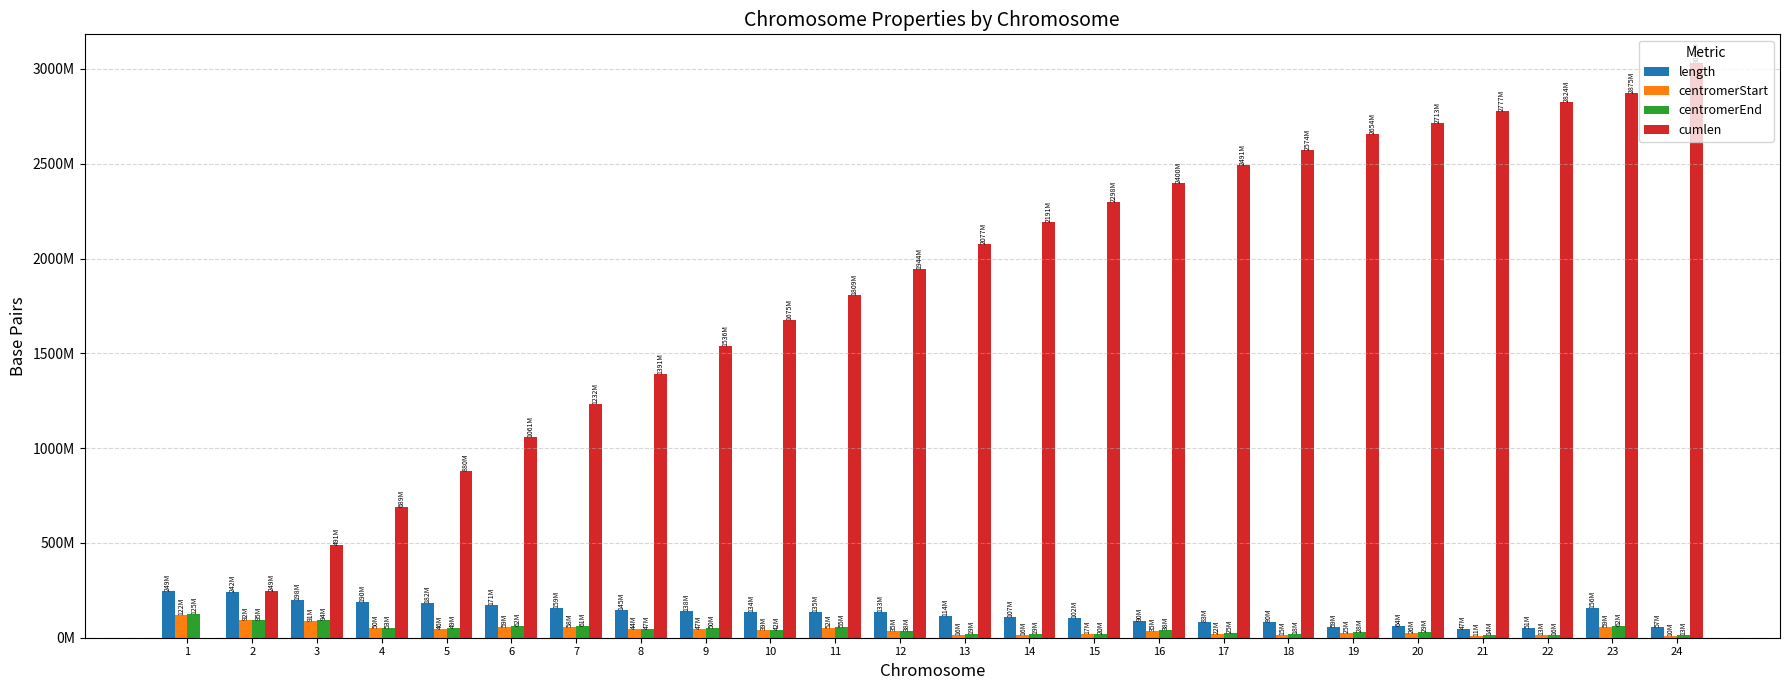

What is the difference between the maximum and minimum values in the cumlen series?

3031042417